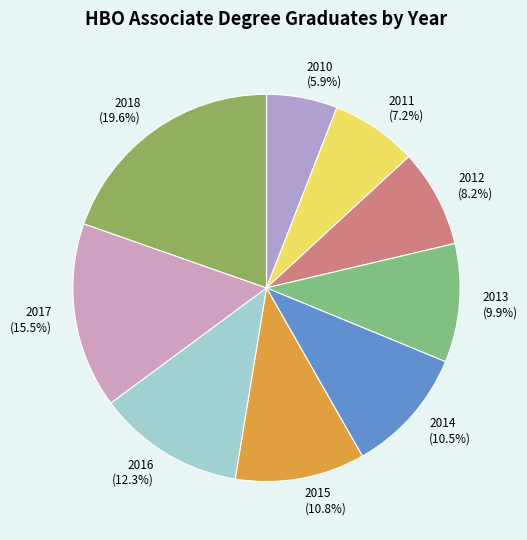

What percentage do 2013 and 2018 together represent?

29.5%